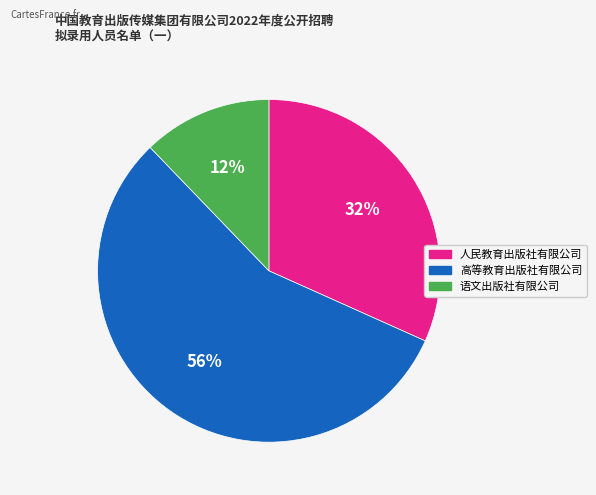

True or false: 人民教育出版社有限公司 accounts for 32% of the total.

True